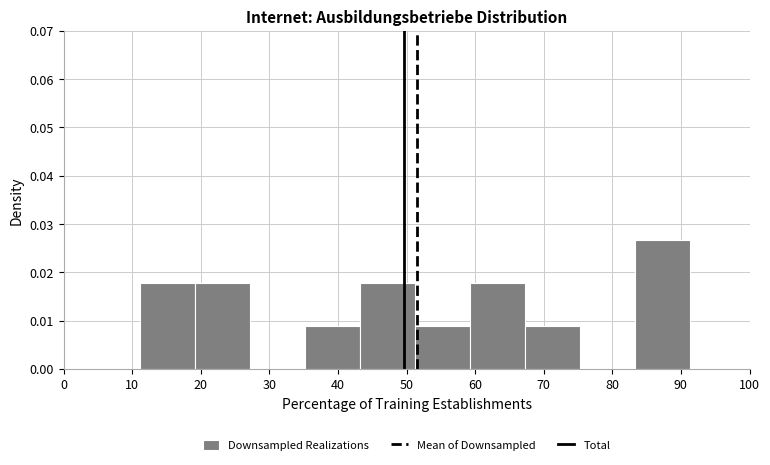

Reading left to right, list every bar in this chart as the range it spans on the x-axis followed by its height. Neither the bar edges nor the heights are printed on the chart, so give them approximately, as read against the axes.

11 to 19: 0.018
19 to 27: 0.018
27 to 35: 0
35 to 43: 0.009
43 to 51: 0.018
51 to 59: 0.009
59 to 67: 0.018
67 to 75: 0.009
75 to 83: 0
83 to 91: 0.027